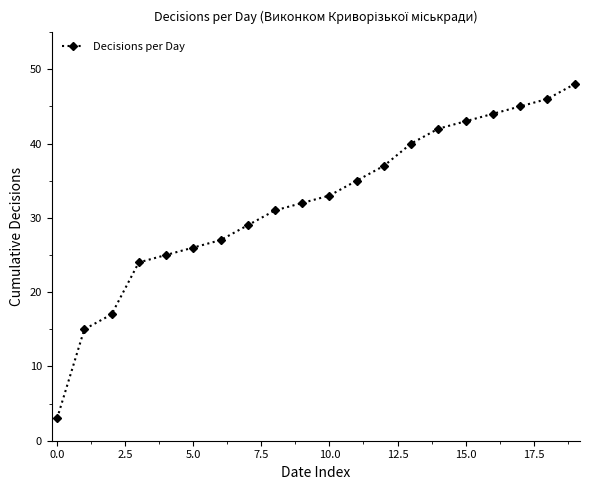

What is the greatest value displayed?

48